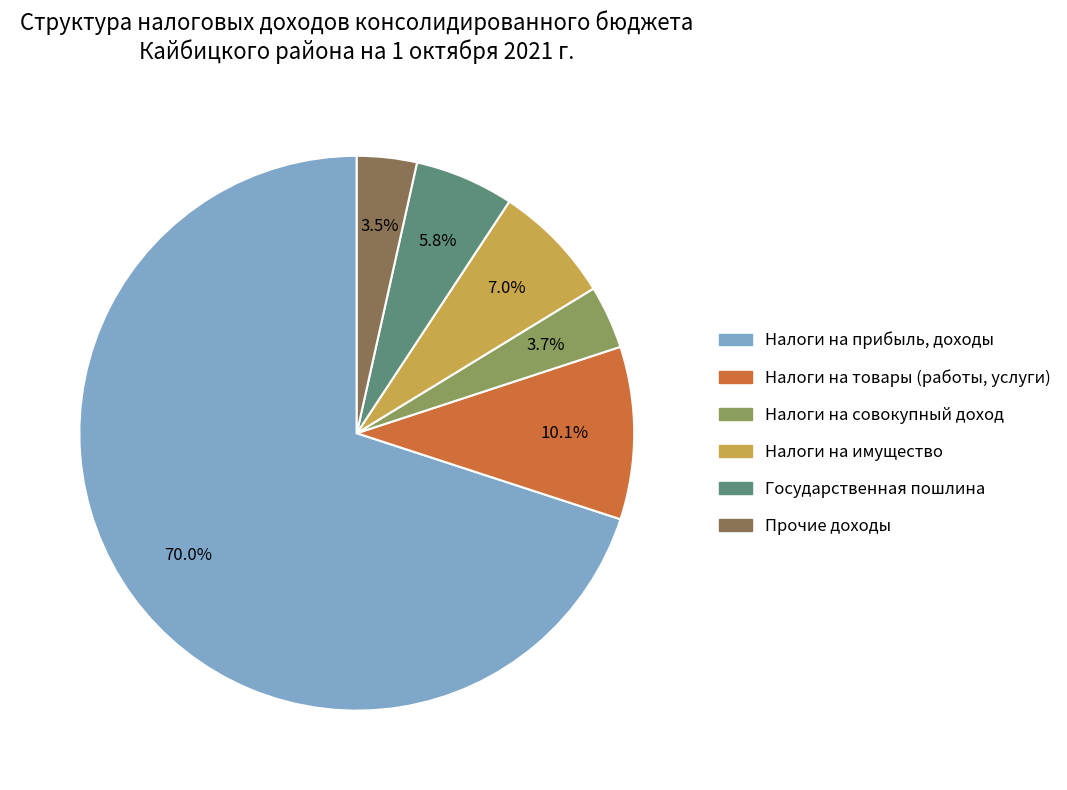

The Прочие доходы slice represents 12% of the pie. True or false?

False